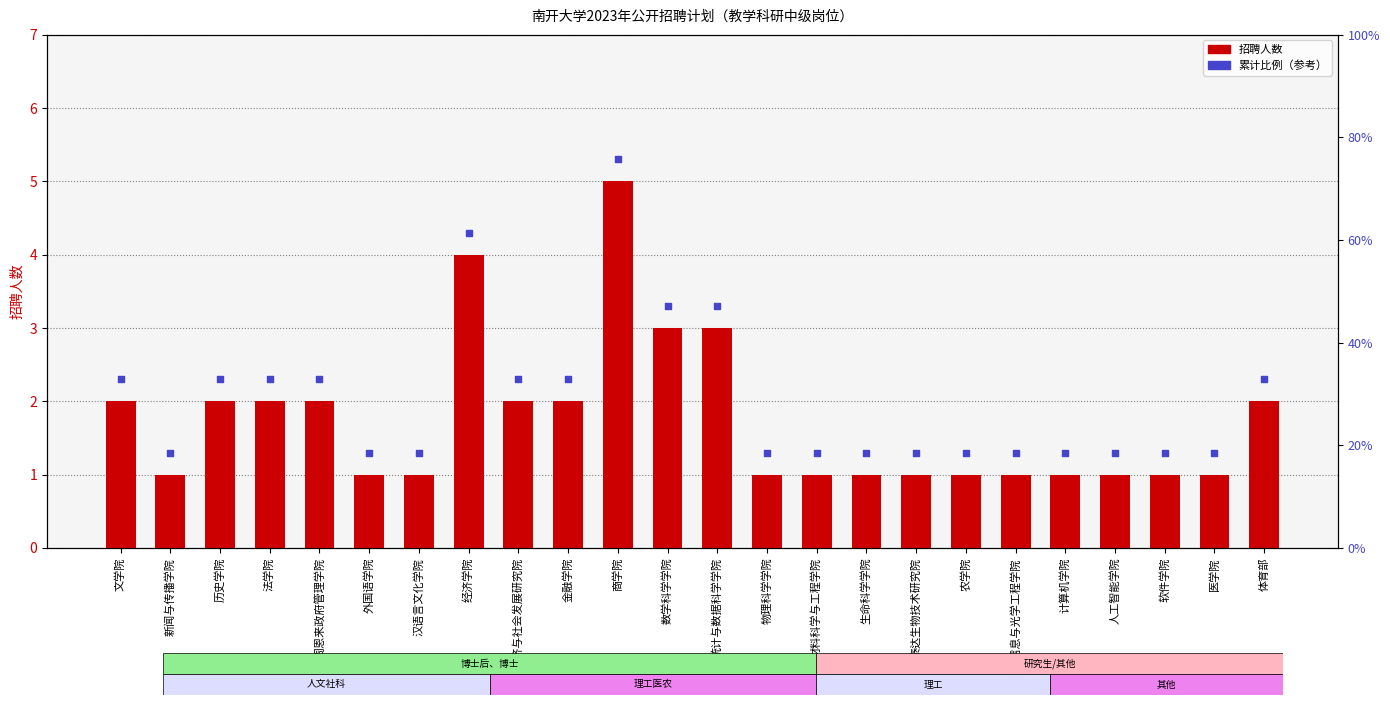

Which series contains the highest Y value?

累计比例（参考）